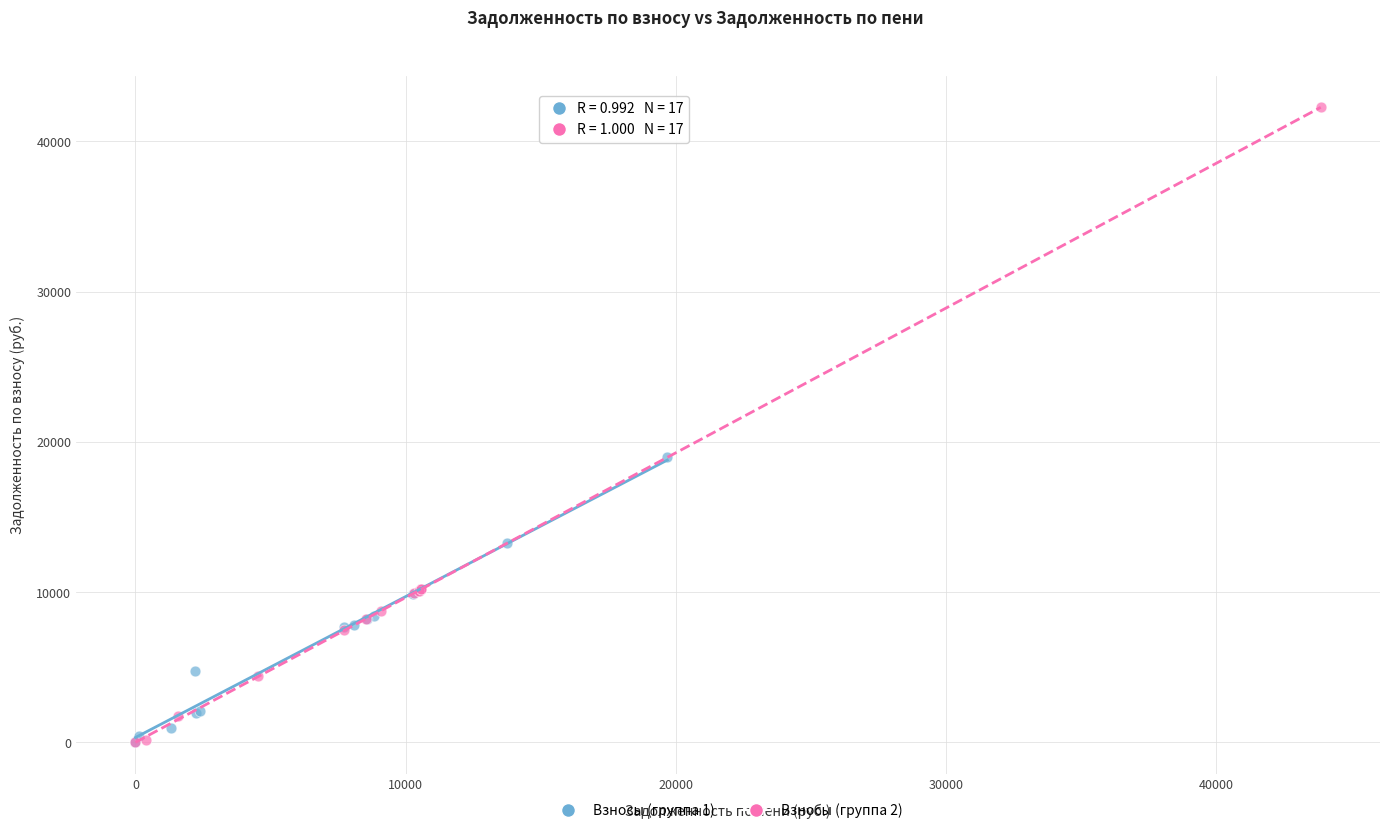

Which series reaches the maximum Y coordinate?

Взносы (группа 2)